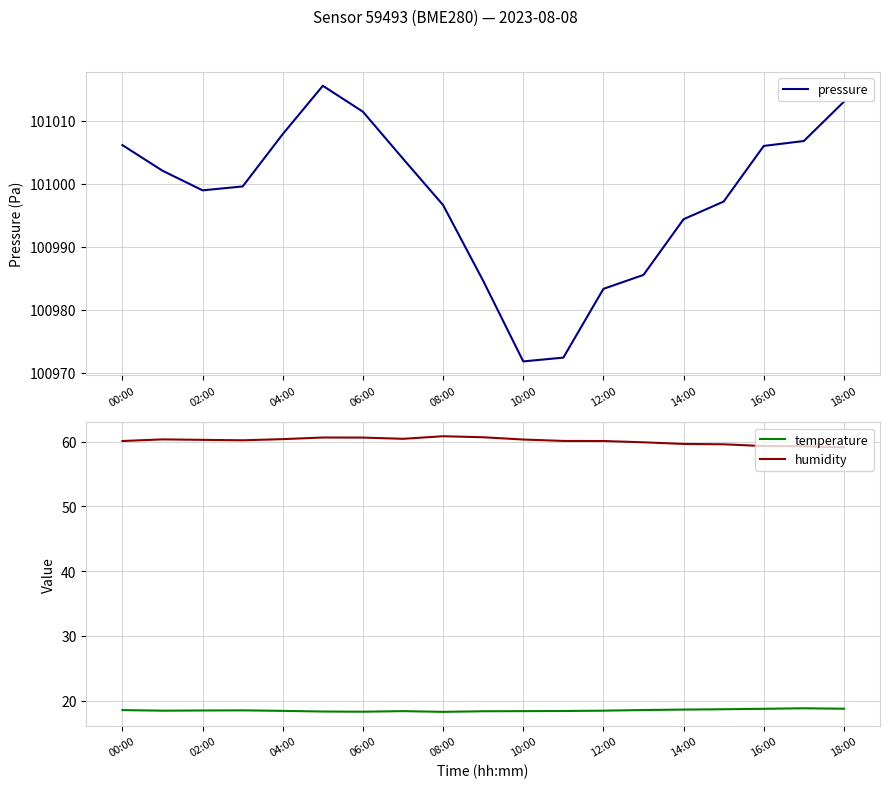

What is the value of the humidity point at the 3rd from the left?

60.3